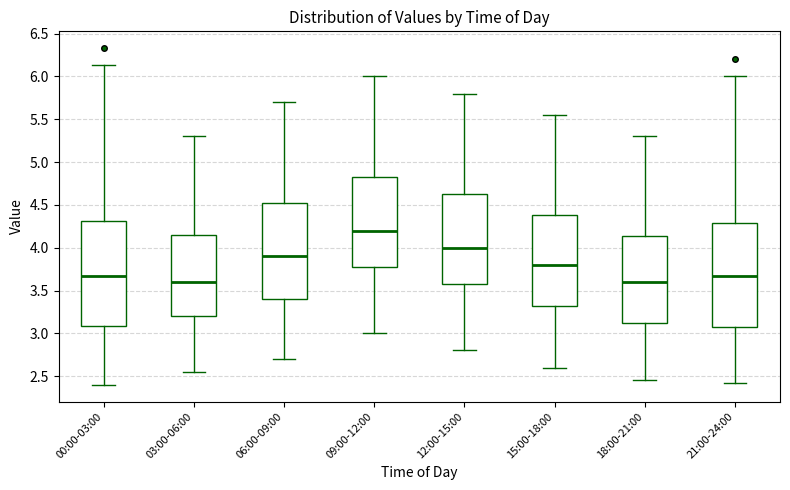

Where is the lower edge of the box for 06:00-09:00 on the y-axis? The values are not printed on the chart, so give them approximately, as read against the axis.

3.40